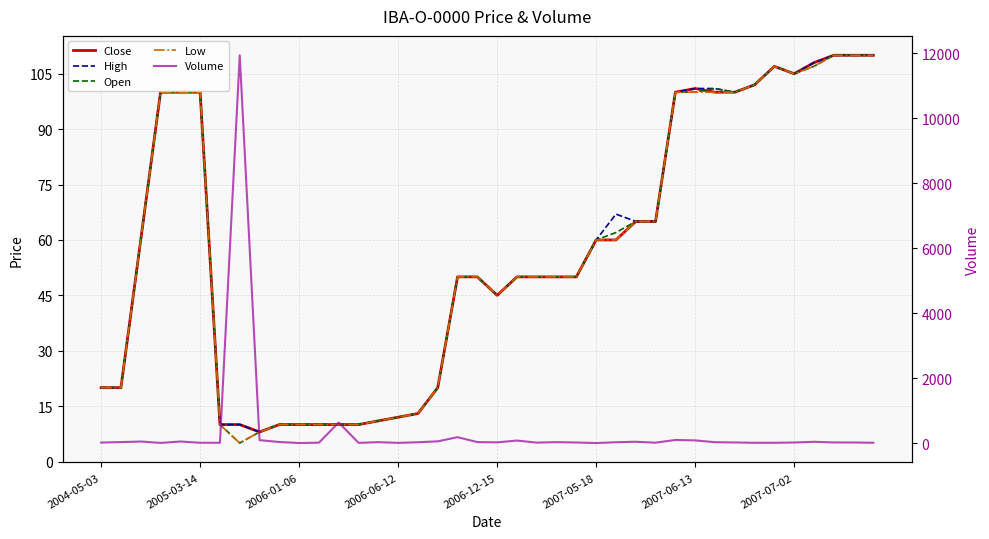

Is the value of Volume at 2006-06-12 greater than the value of Low at 32?

No